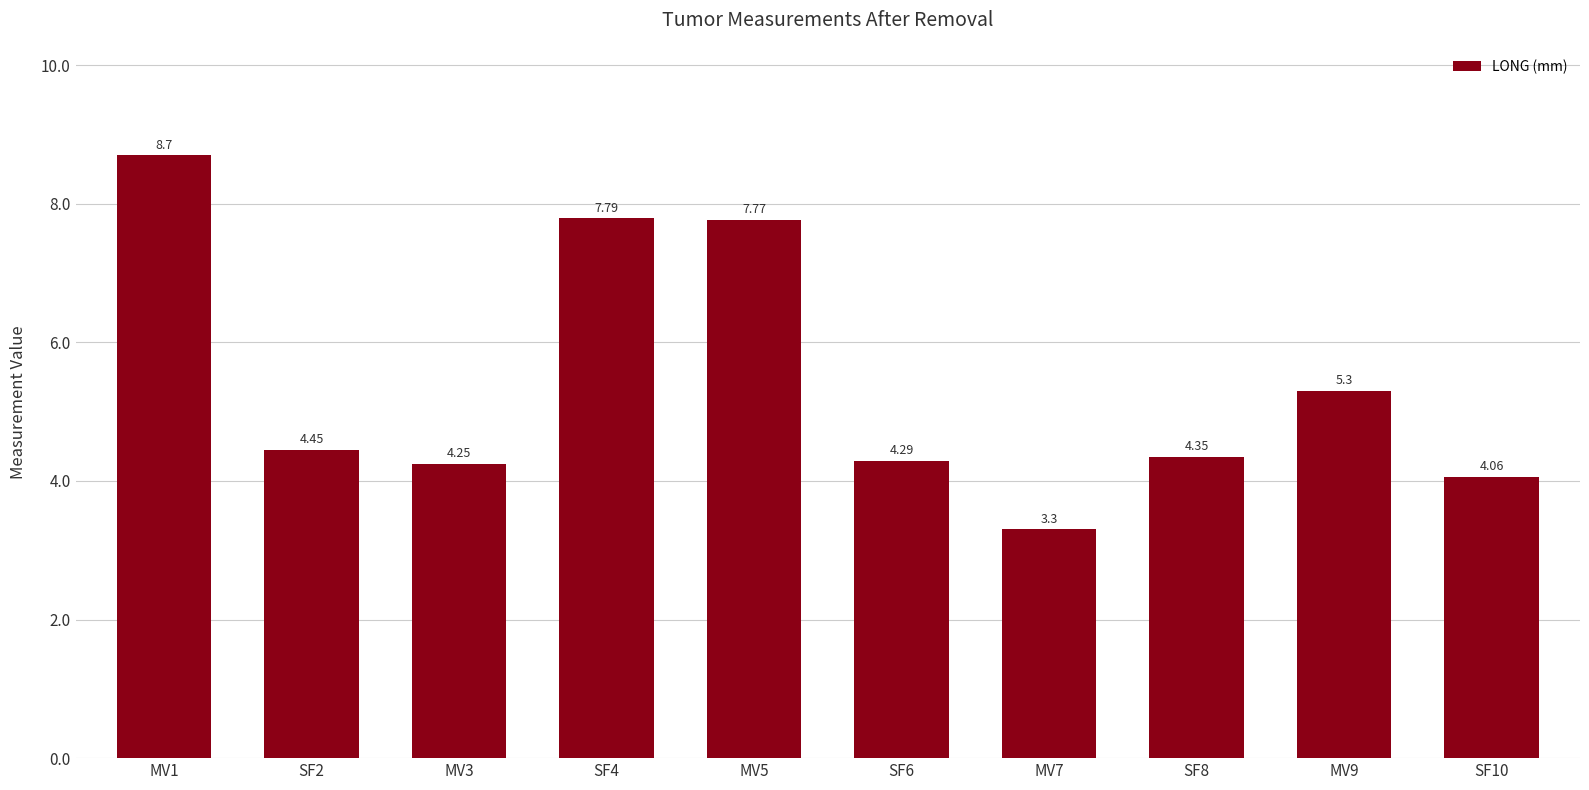

What is the ratio of the value at MV3 to the value at SF10?

1.0